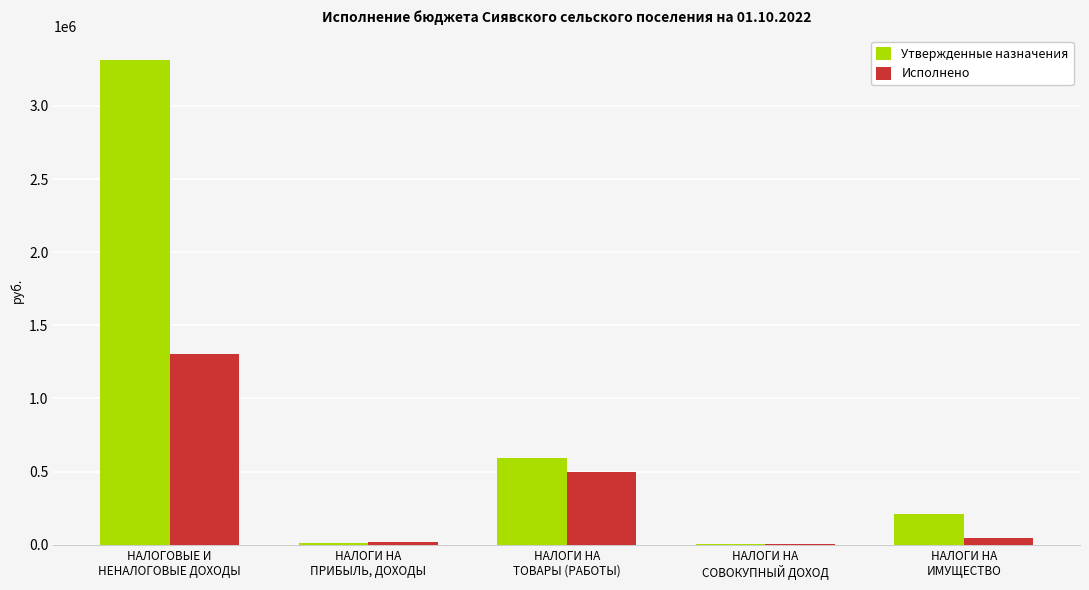

What is the highest value of the Утвержденные назначения series?

3314811.0